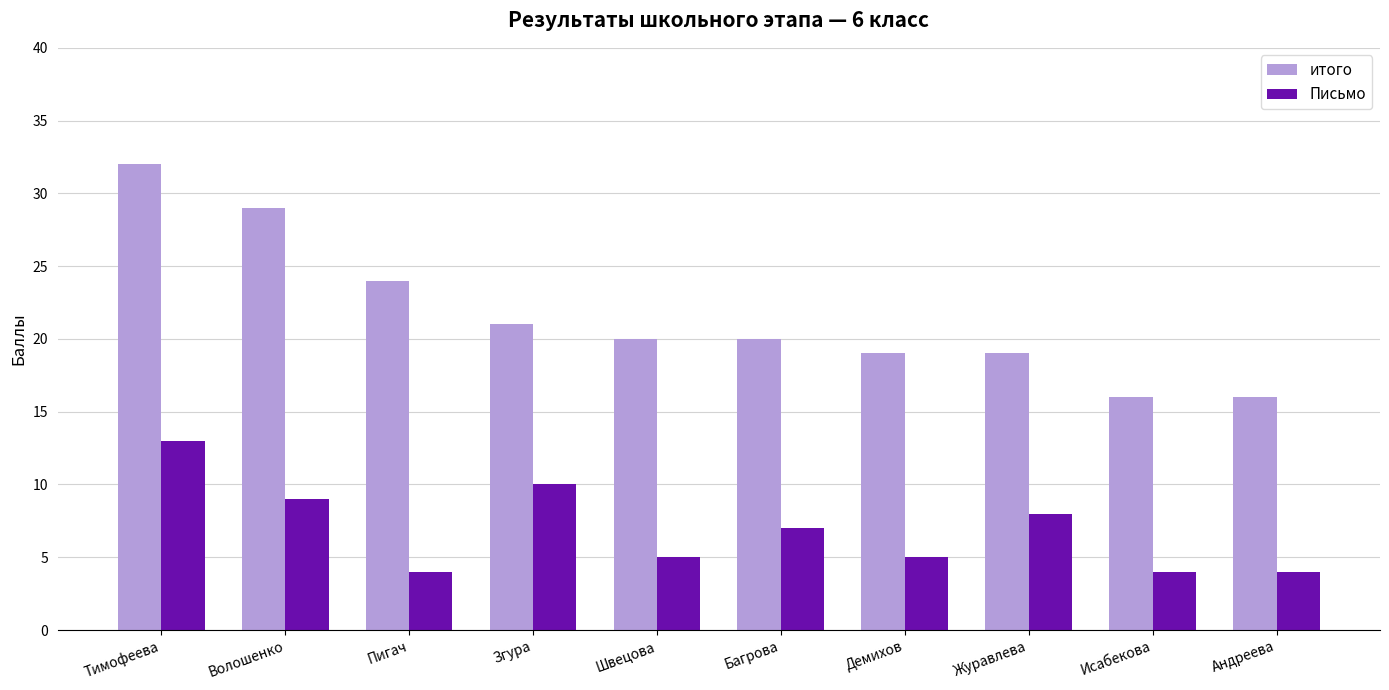

How many categories are shown in the chart?

10